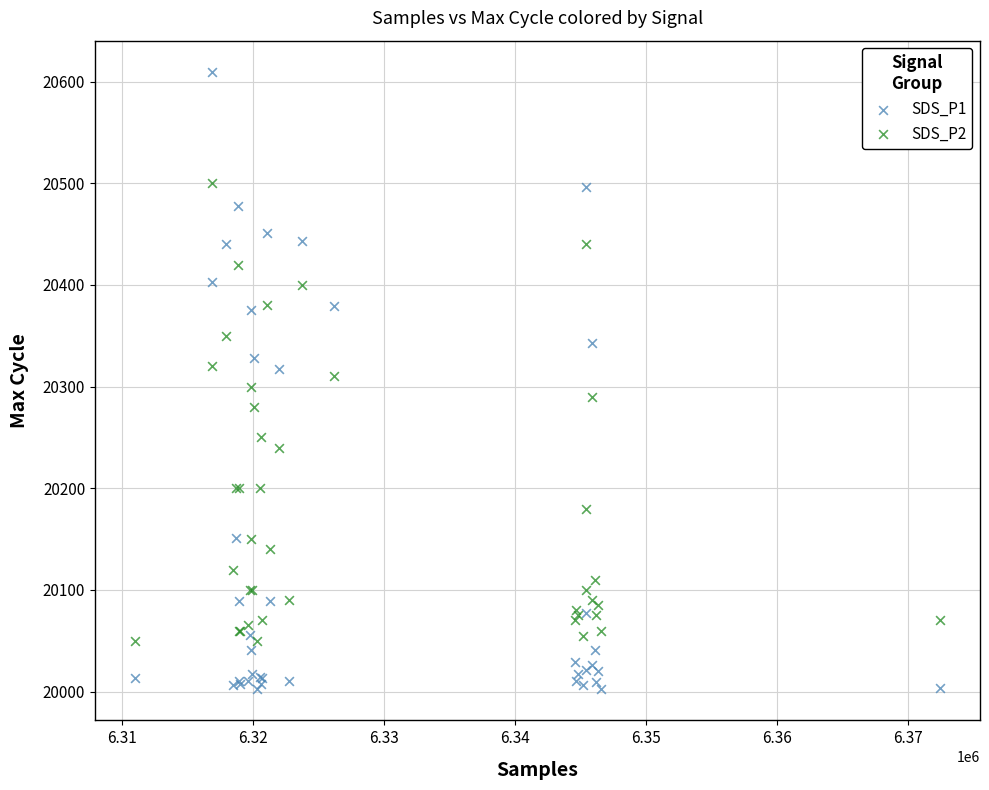

Which series reaches the maximum Y coordinate?

SDS_P1